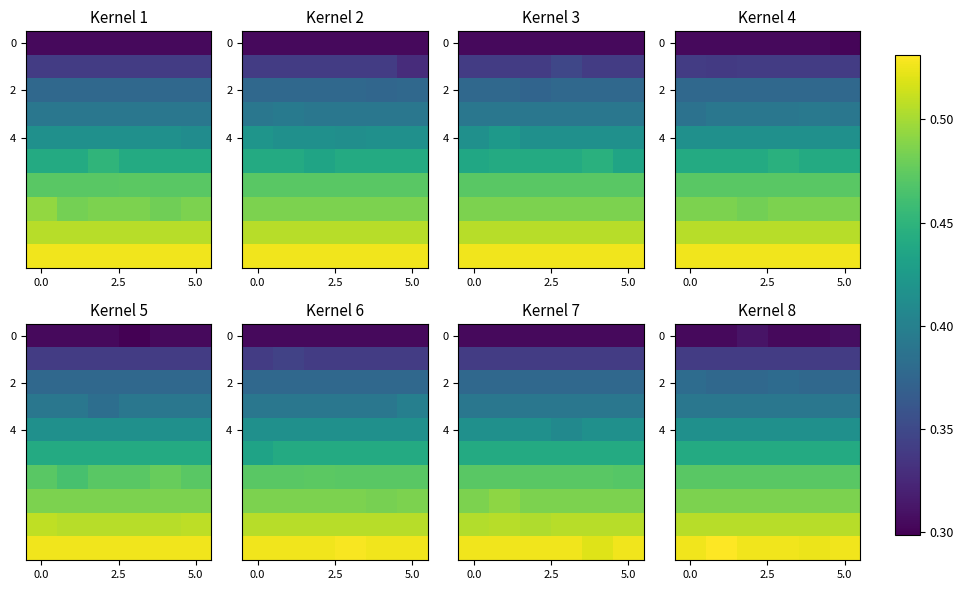

What is the minimum value shown in the chart?

0.3